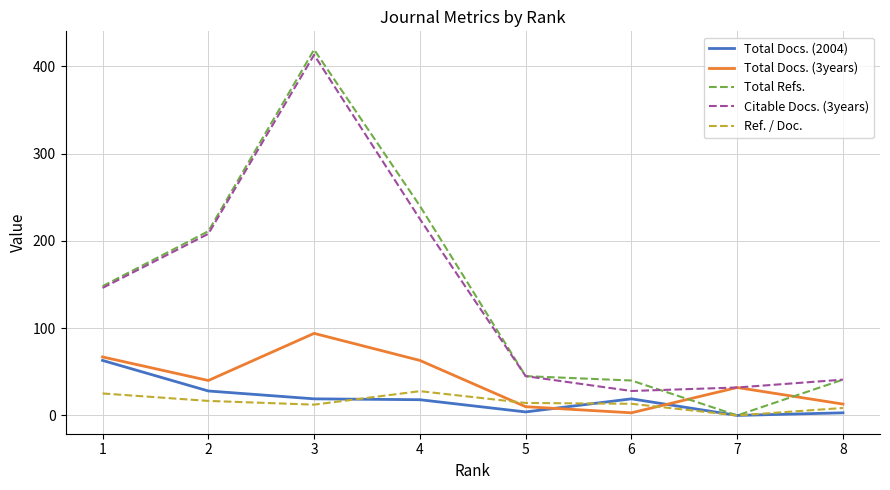

Is it true that Total Docs. (3years) equals 10.3 at 7?

False